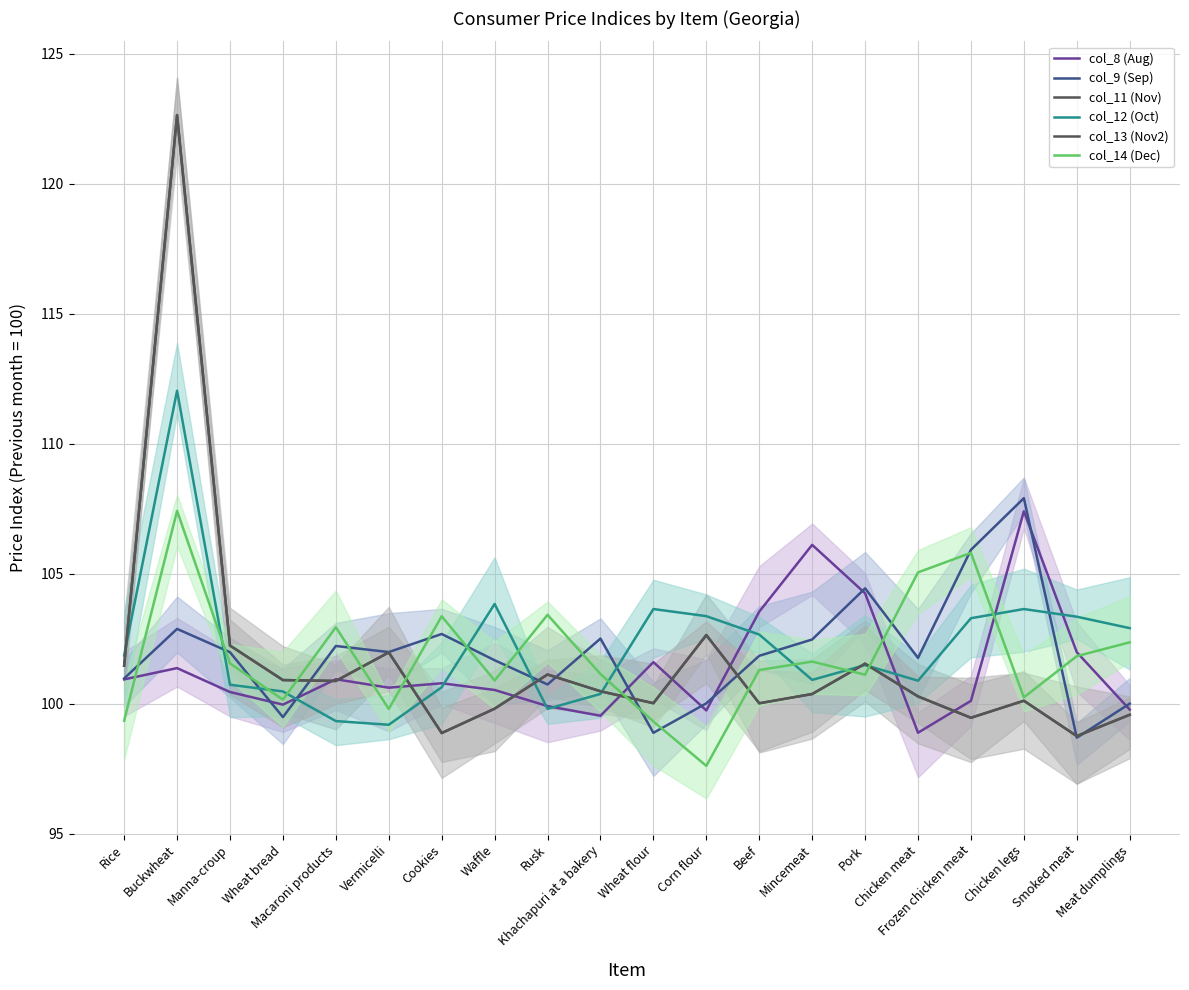

At which category is the sum across all series the highest?

Buckwheat